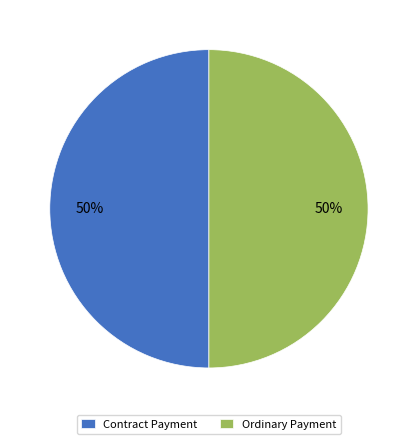

To the nearest percent, what is the average slice percentage?

50%